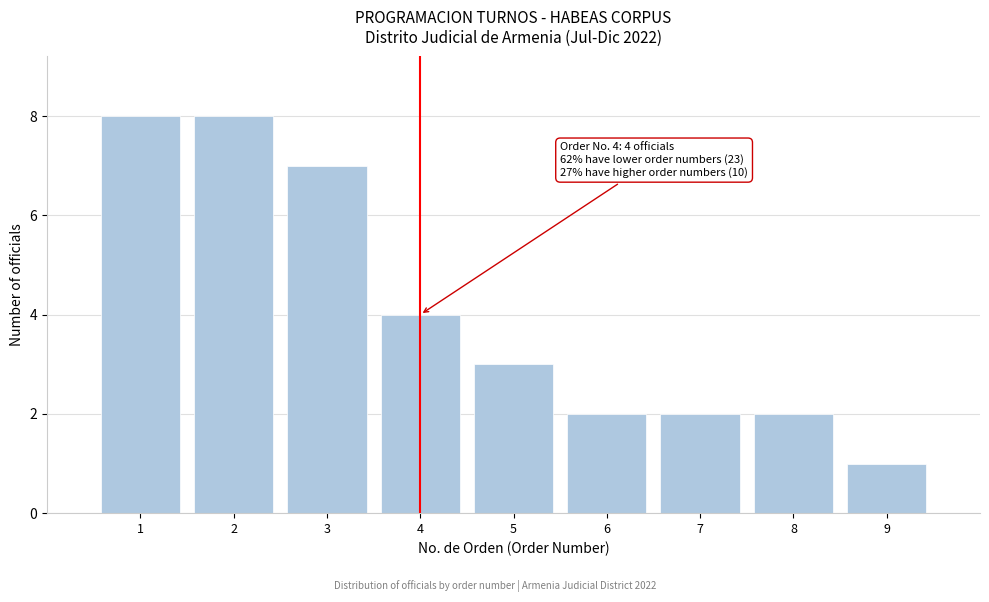

Reading left to right, list all the values displayed in this chart.

1=8	2=8	3=7	4=4	5=3	6=2	7=2	8=2	9=1